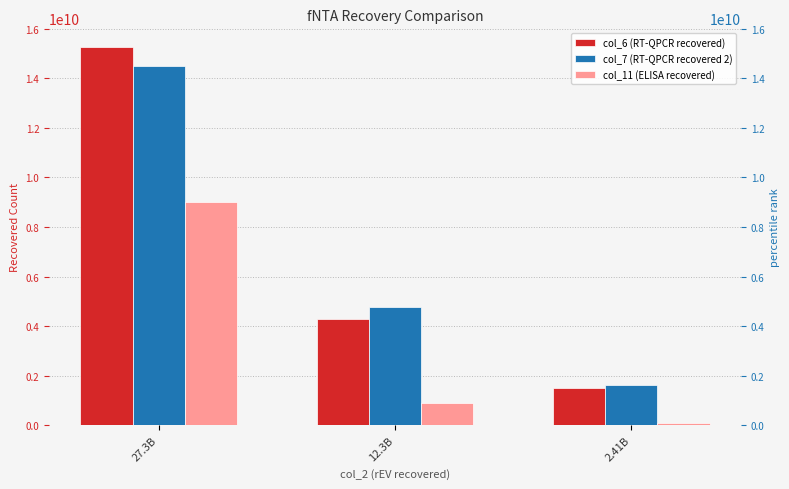

Reading left to right, list all the values displayed in this chart.

col_6 (RT-QPCR recovered): 27.3B=15251058958.4	12.3B=4294019378.2	2.41B=1521454608.4
col_7 (RT-QPCR recovered 2): 27.3B=14511757083.6	12.3B=4772368824.3	2.41B=1629070952.6
col_11 (ELISA recovered): 27.3B=9000010166.0	12.3B=889999986.4	2.41B=89200029.9